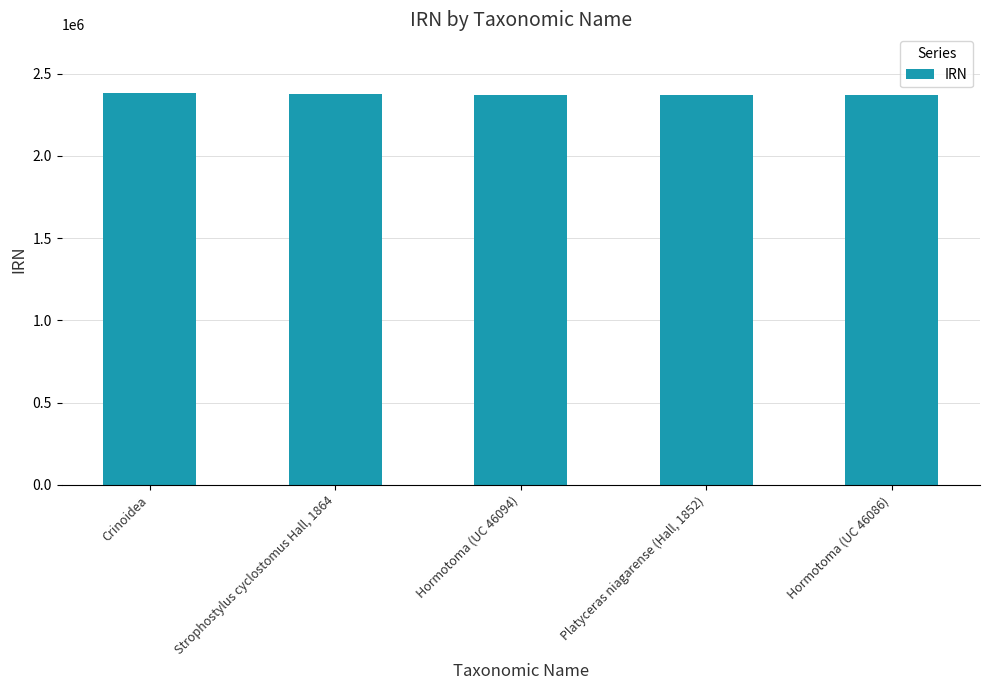

What is the sum of the values at Strophostylus cyclostomus Hall, 1864 and Hormotoma (UC 46094)?

4743763